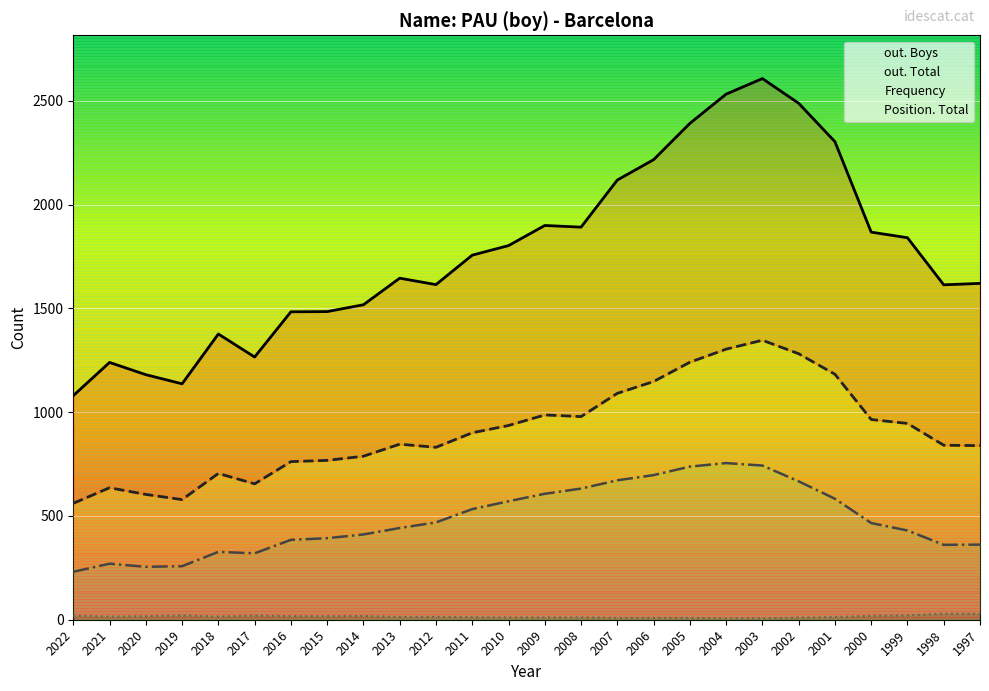

What is the total value across all series at 2001?

4083